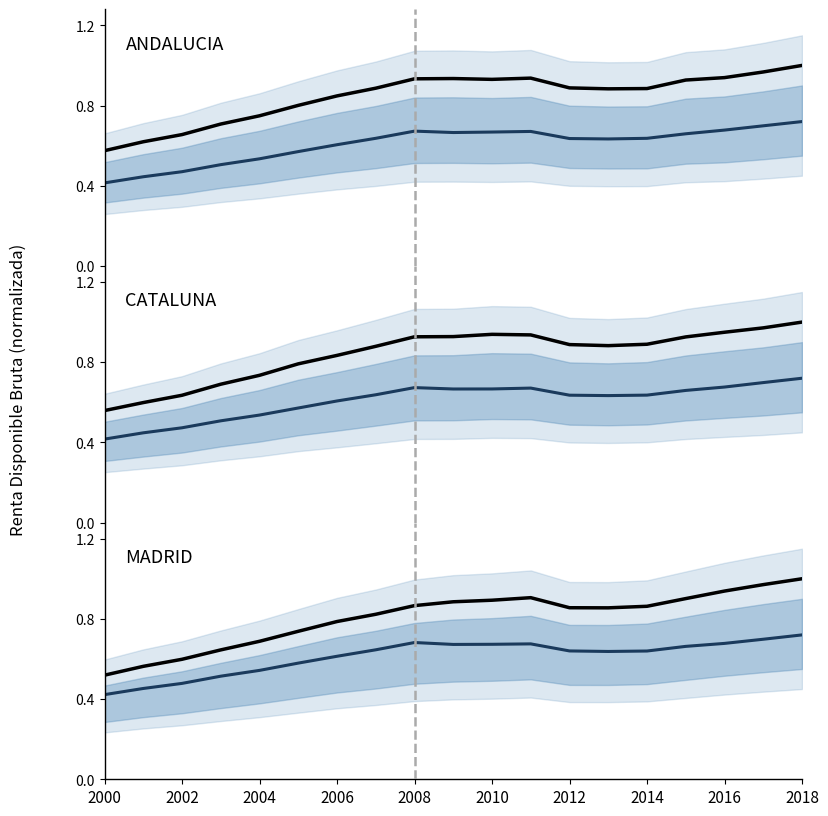

True or false: MADRID and CATALUNA intersect in this chart.

False